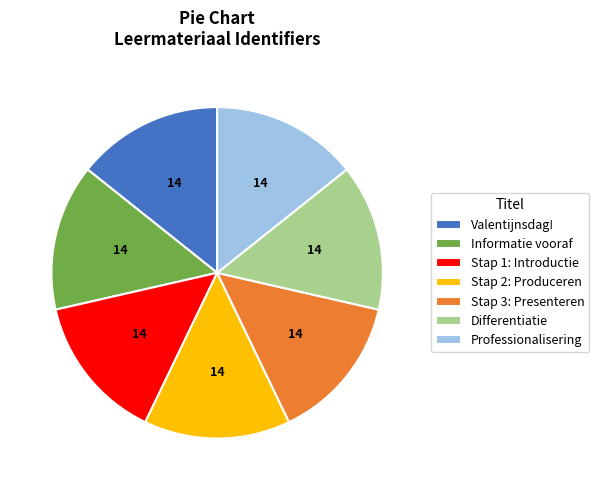

Is it true that Stap 3: Presenteren is 23% of the pie?

False